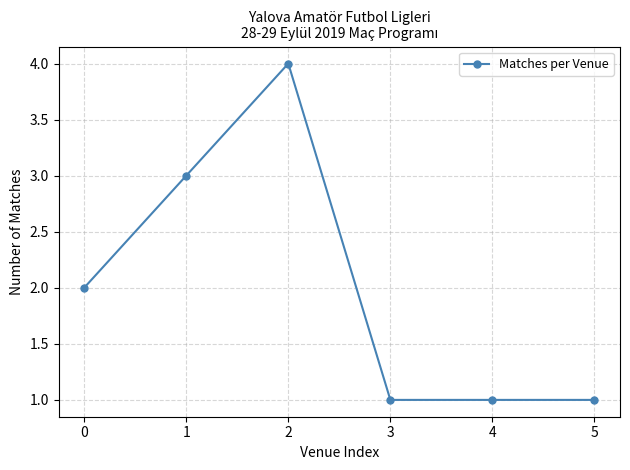

What is the value of the 6th point from the left?

1